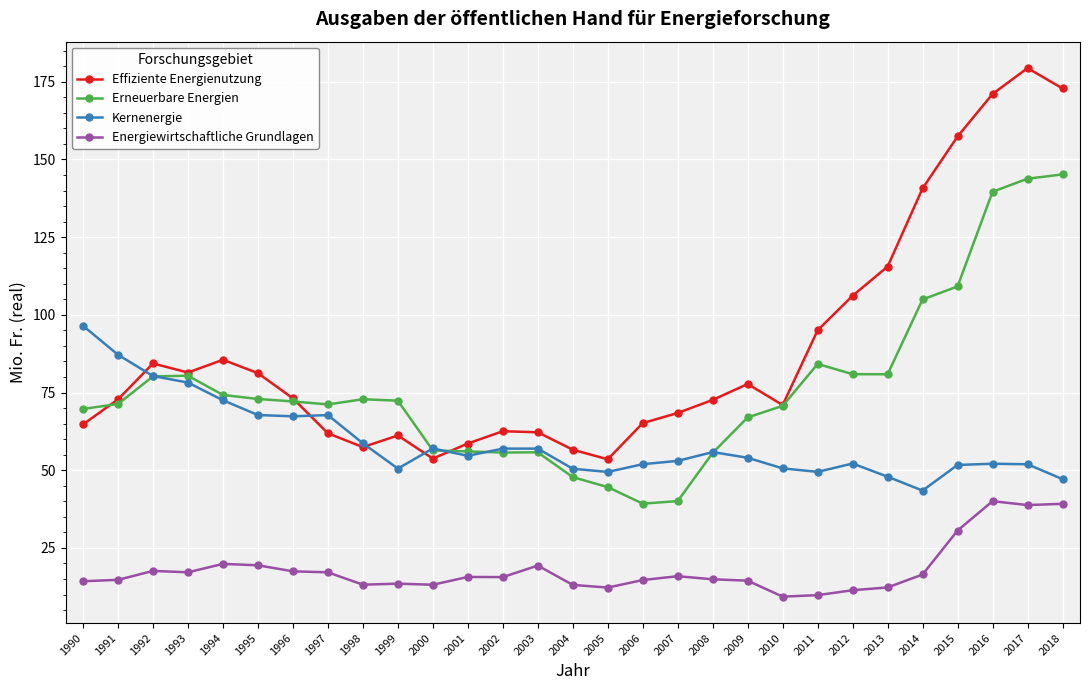

True or false: Erneuerbare Energien and Energiewirtschaftliche Grundlagen cross at least once.

False